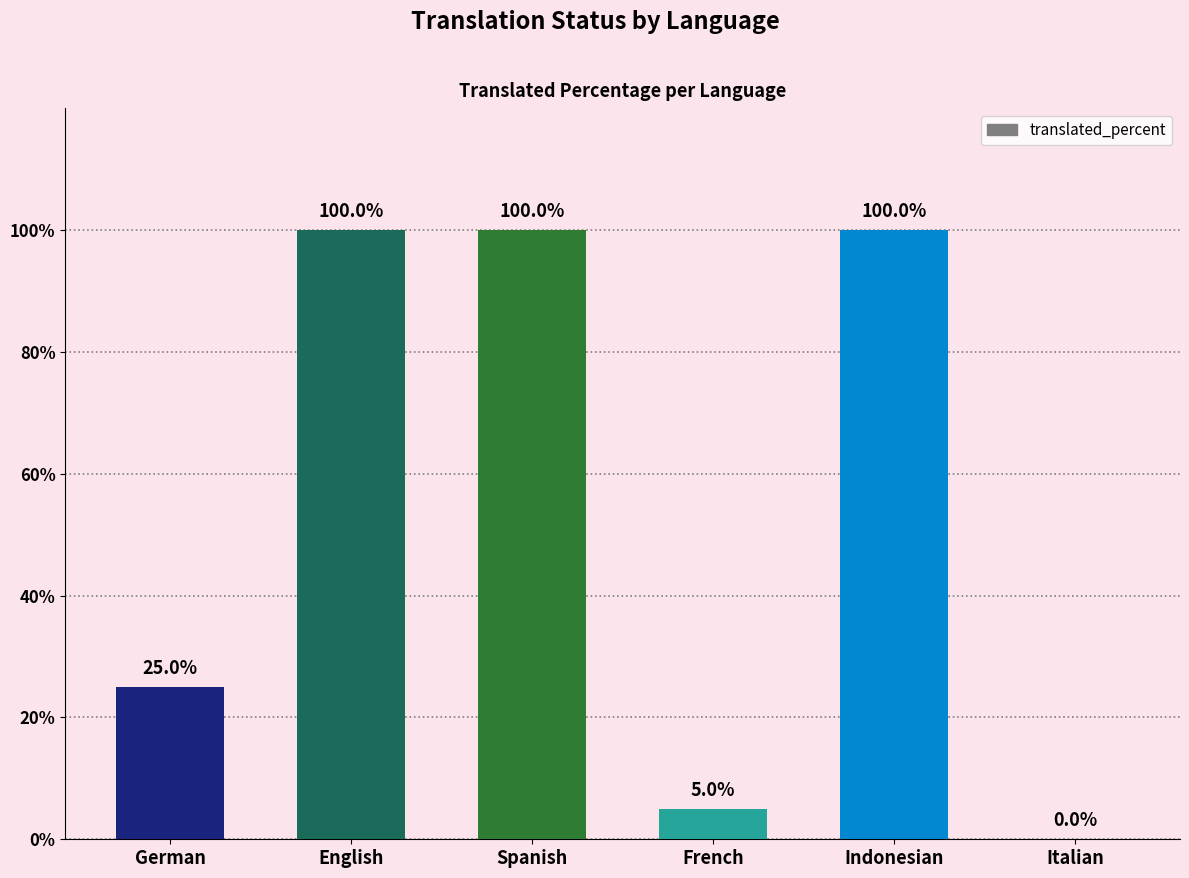

How many series are shown in this chart?

1